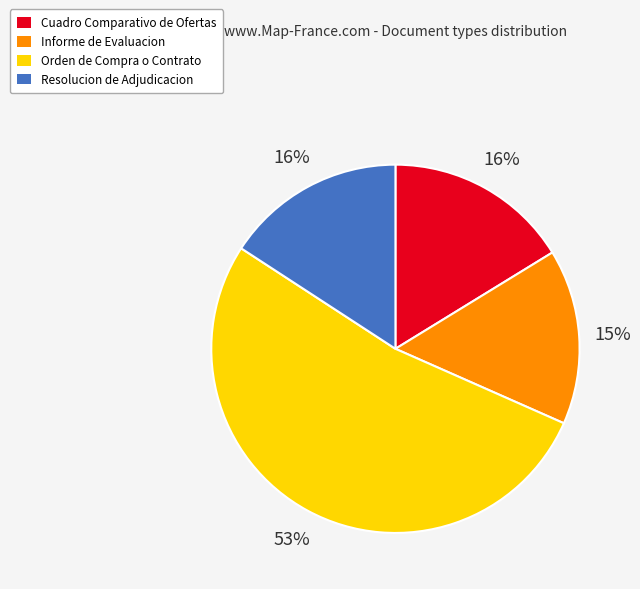

Is there any slice that represents more than half of the pie?

Yes